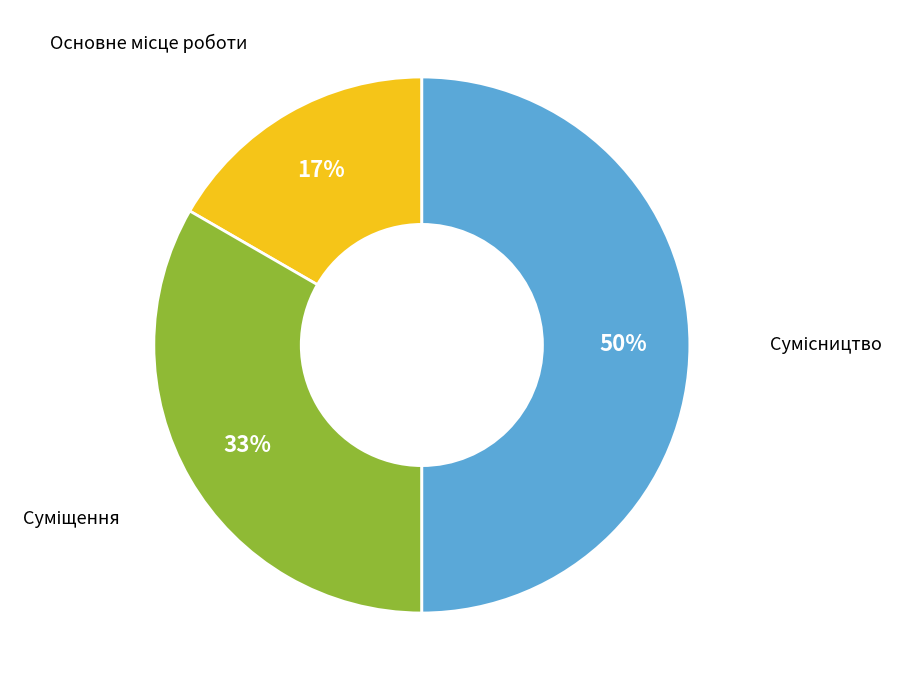

To the nearest percent, what is the average slice percentage?

33%